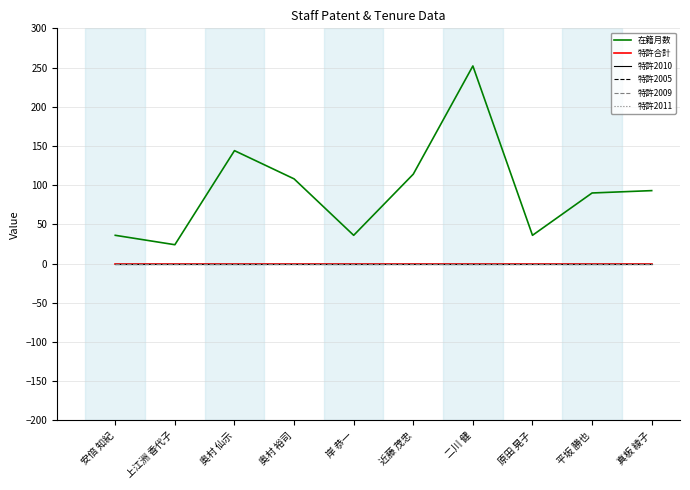

Is this an area chart (filled region under the line)?

No